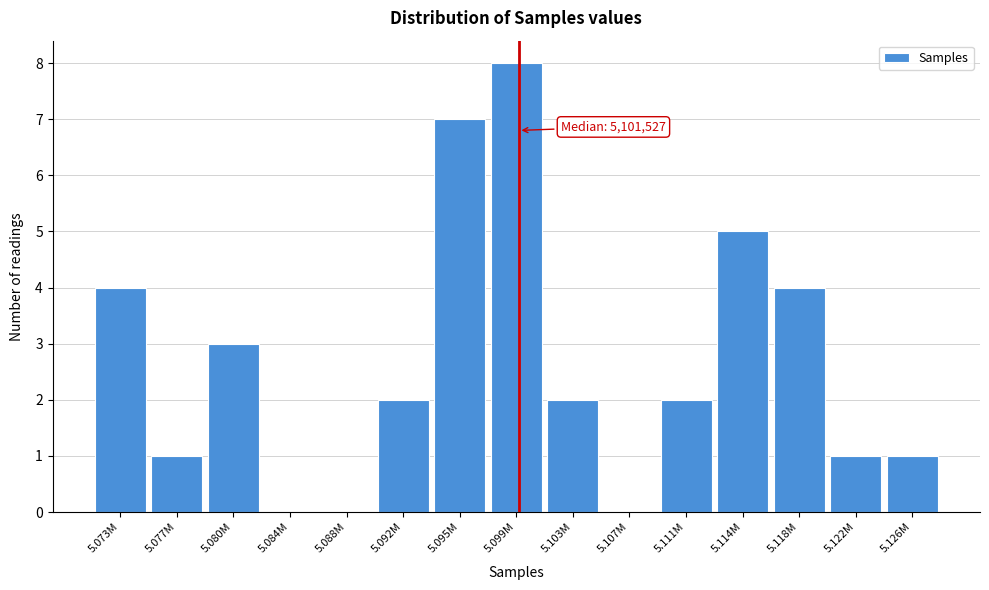

Reading left to right, extract all data points from this chart.

5.073M=4	5.077M=1	5.080M=3	5.084M=0	5.088M=0	5.092M=2	5.095M=7	5.099M=8	5.103M=2	5.107M=0	5.111M=2	5.114M=5	5.118M=4	5.122M=1	5.126M=1